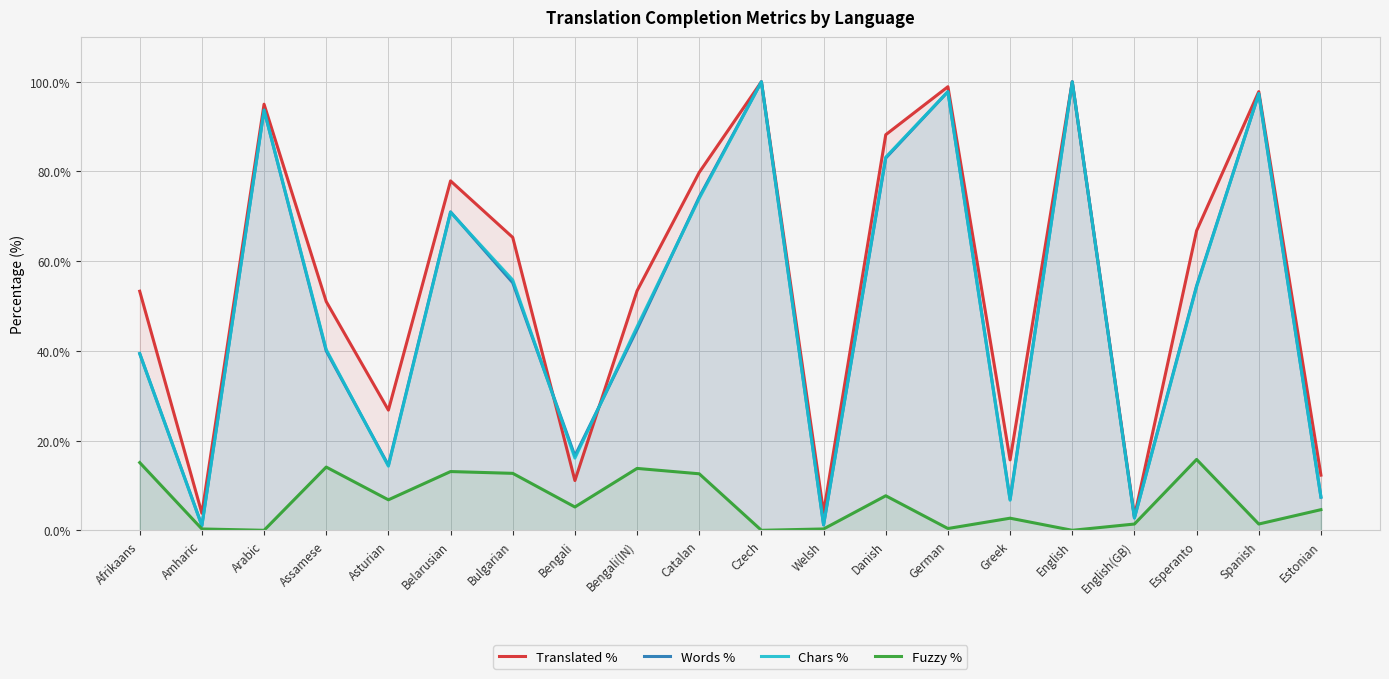

Between which two adjacent categories do Translated % and Chars % first intersect?

Bulgarian and Bengali